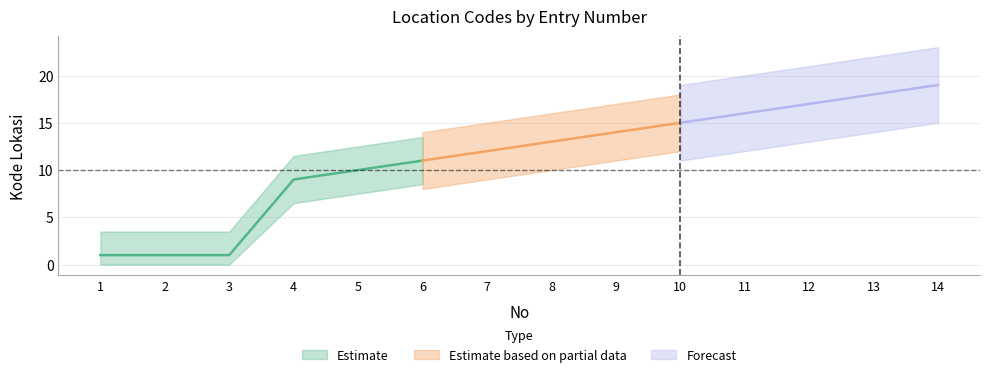

Reading right to left, what are all the values shown in this chart?

14=19	13=18	12=17	11=16	10=15	9=14	8=13	7=12	6=11	5=10	4=9	3=1	2=1	1=1